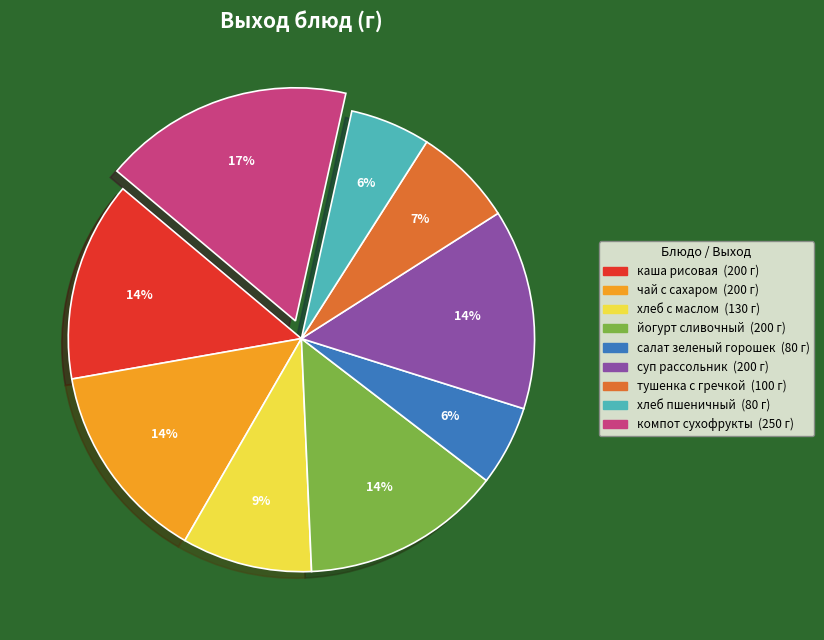

To the nearest percent, what portion does суп рассольник represent?

14%